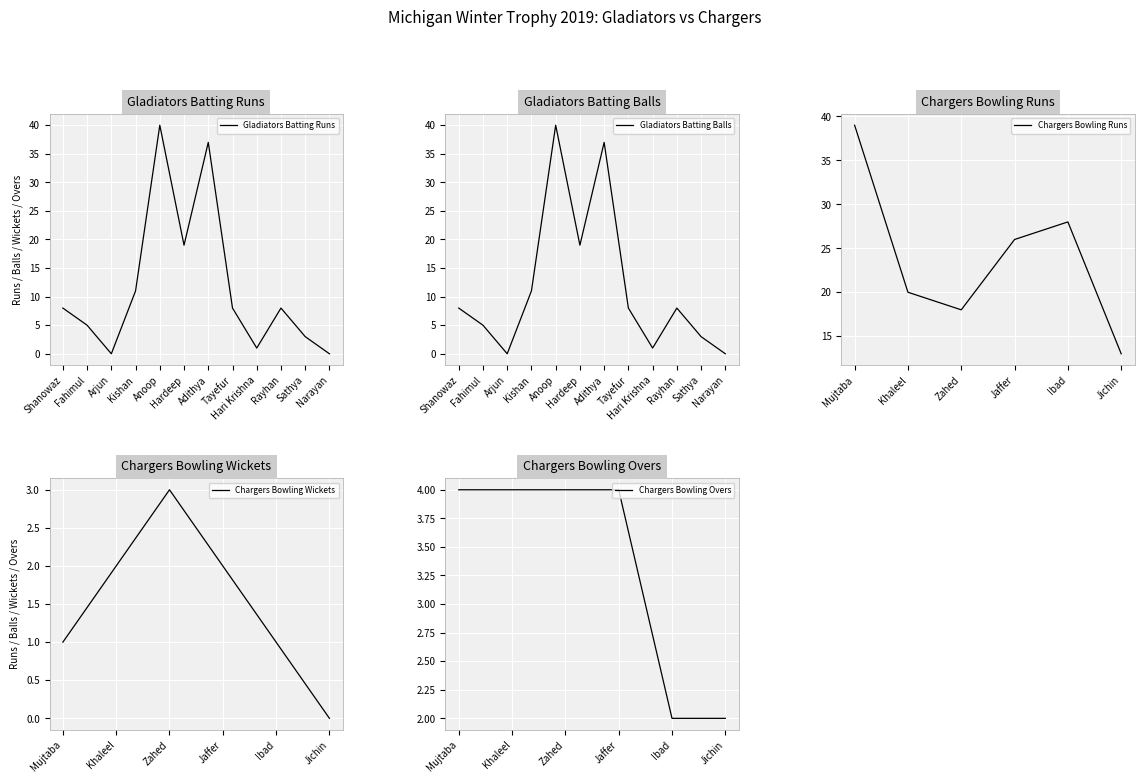

True or false: Gladiators Batting - Runs and Gladiators Batting - Balls intersect in this chart.

False